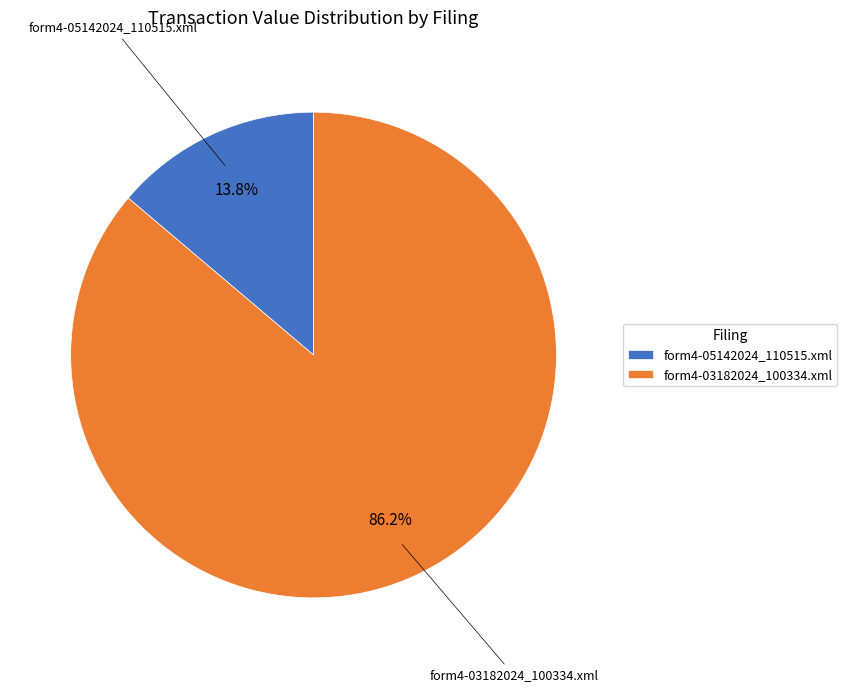

Combined, what portion of the pie is form4-03182024_100334.xml and form4-05142024_110515.xml?

100.0%